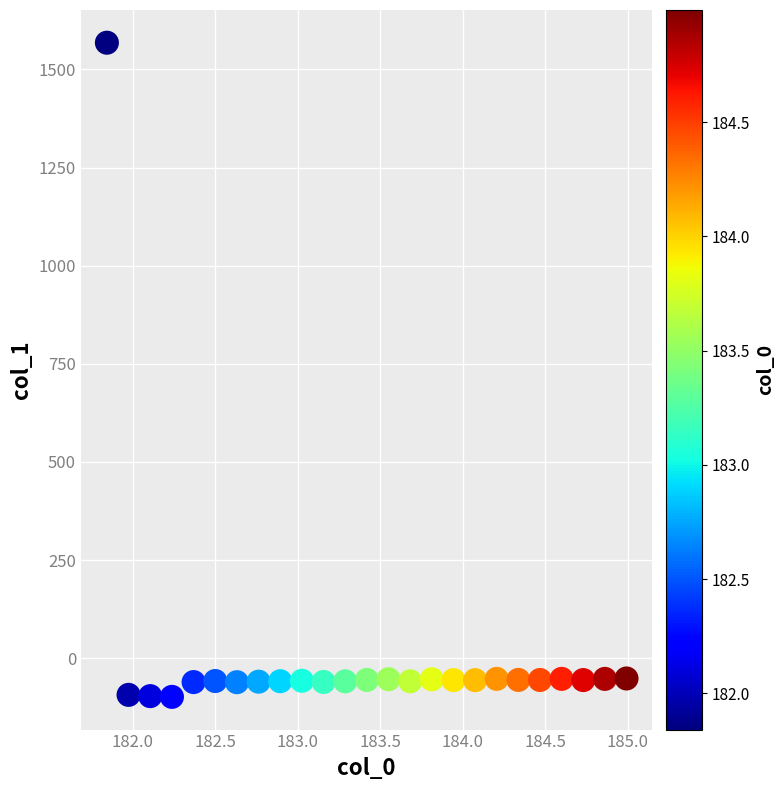

What is the range of Y values (max minus min)?

1666.8